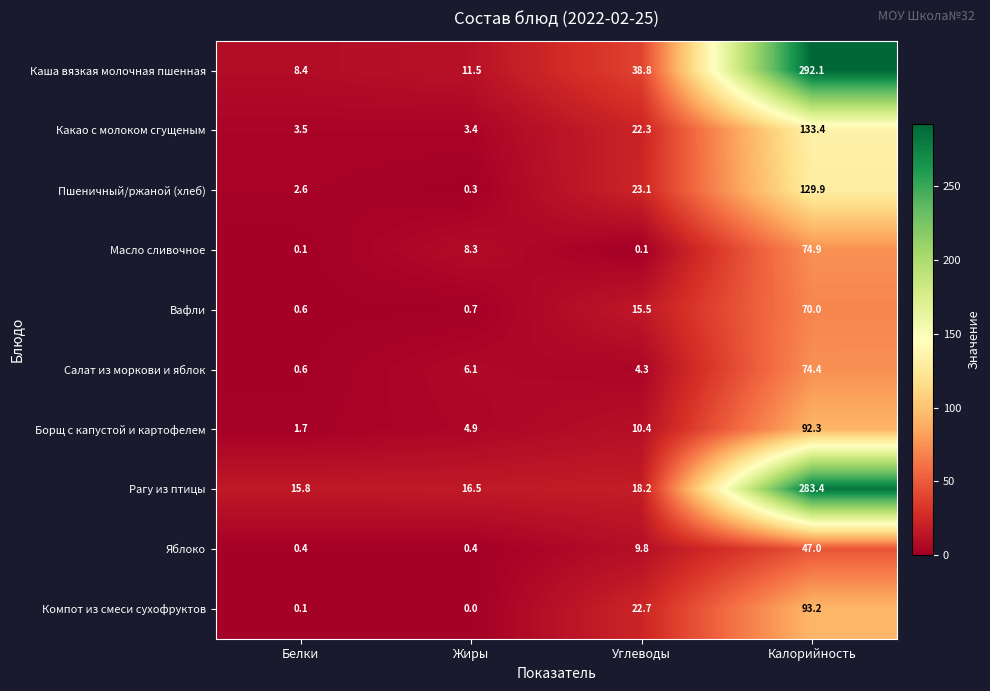

Which category has the highest value in the Борщ с капустой и картофелем series?

Калорийность